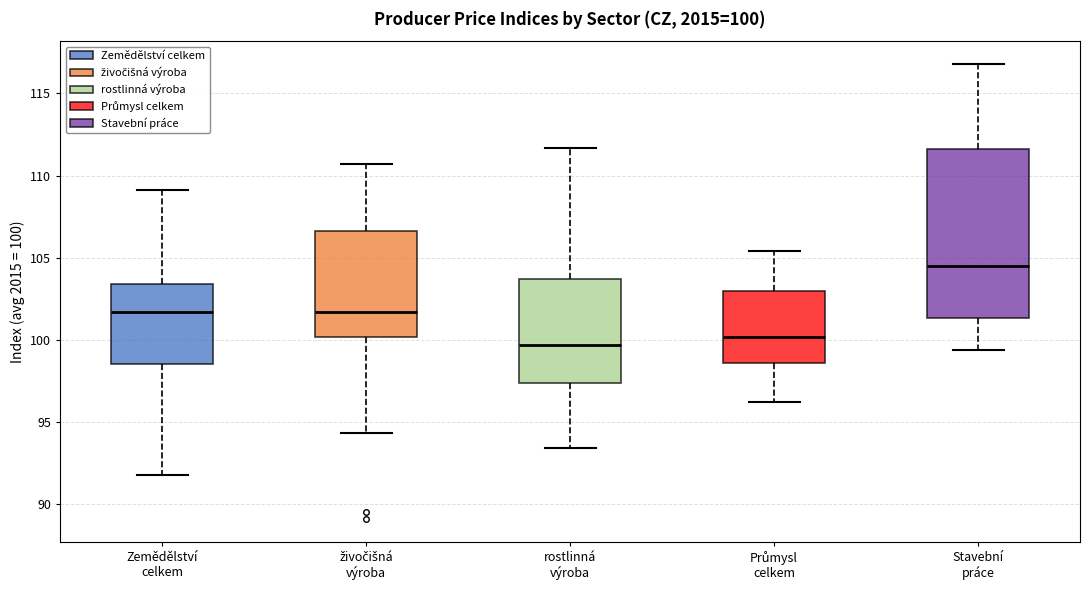

Comparing the boxes themselves (not the whiskers), which one is the tallest?

Stavební práce